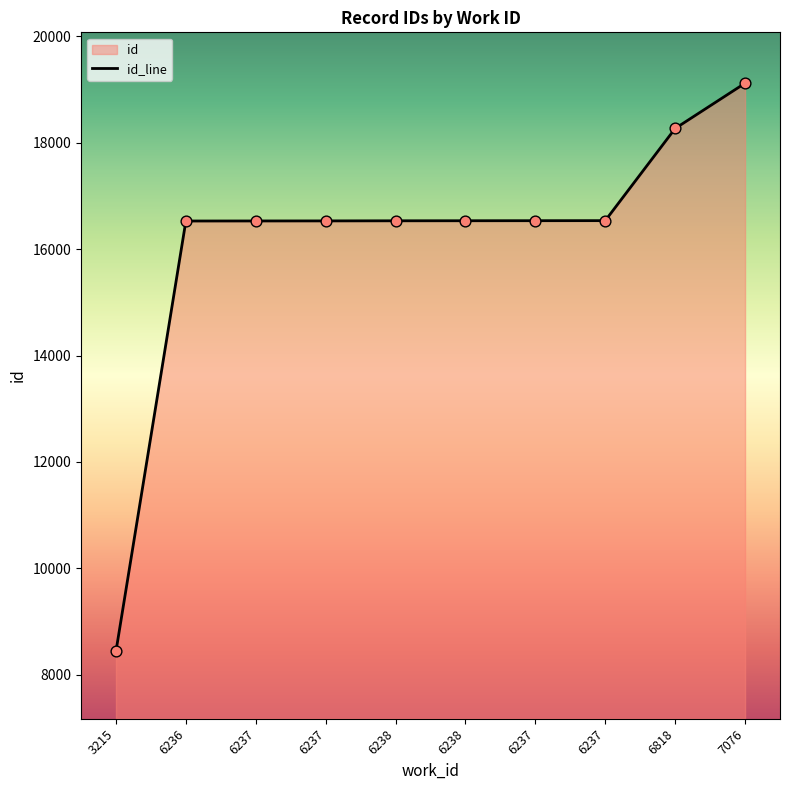

Between 6236 and 6238, which is larger?

6238